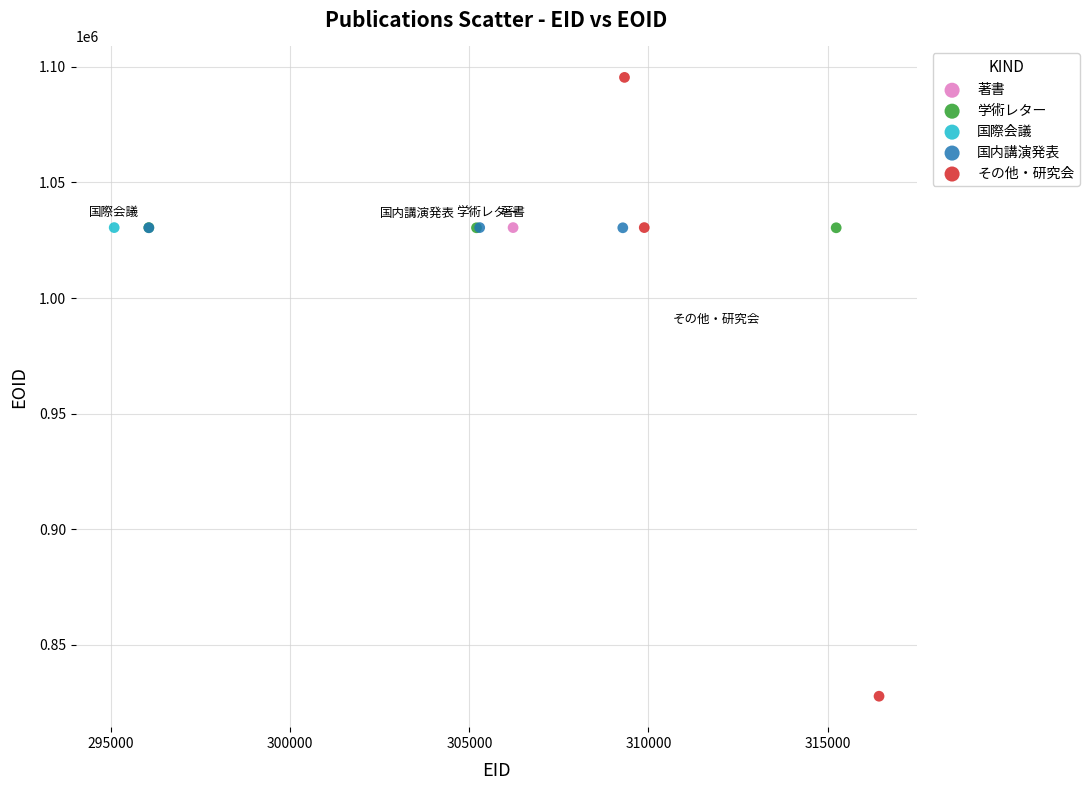

Which series contains the lowest Y value?

その他・研究会